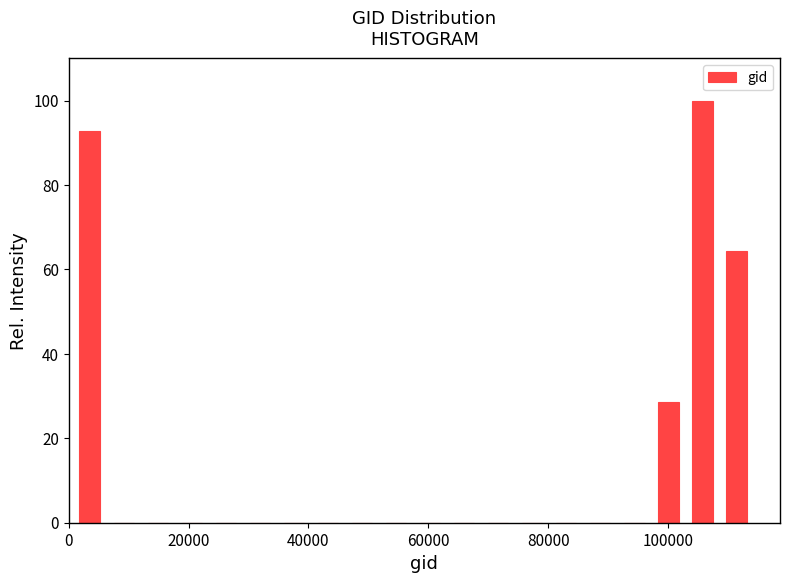

Around what value on the x-axis is the tallest bar? Give the approximate position of its centre, as read against the axis.

106000